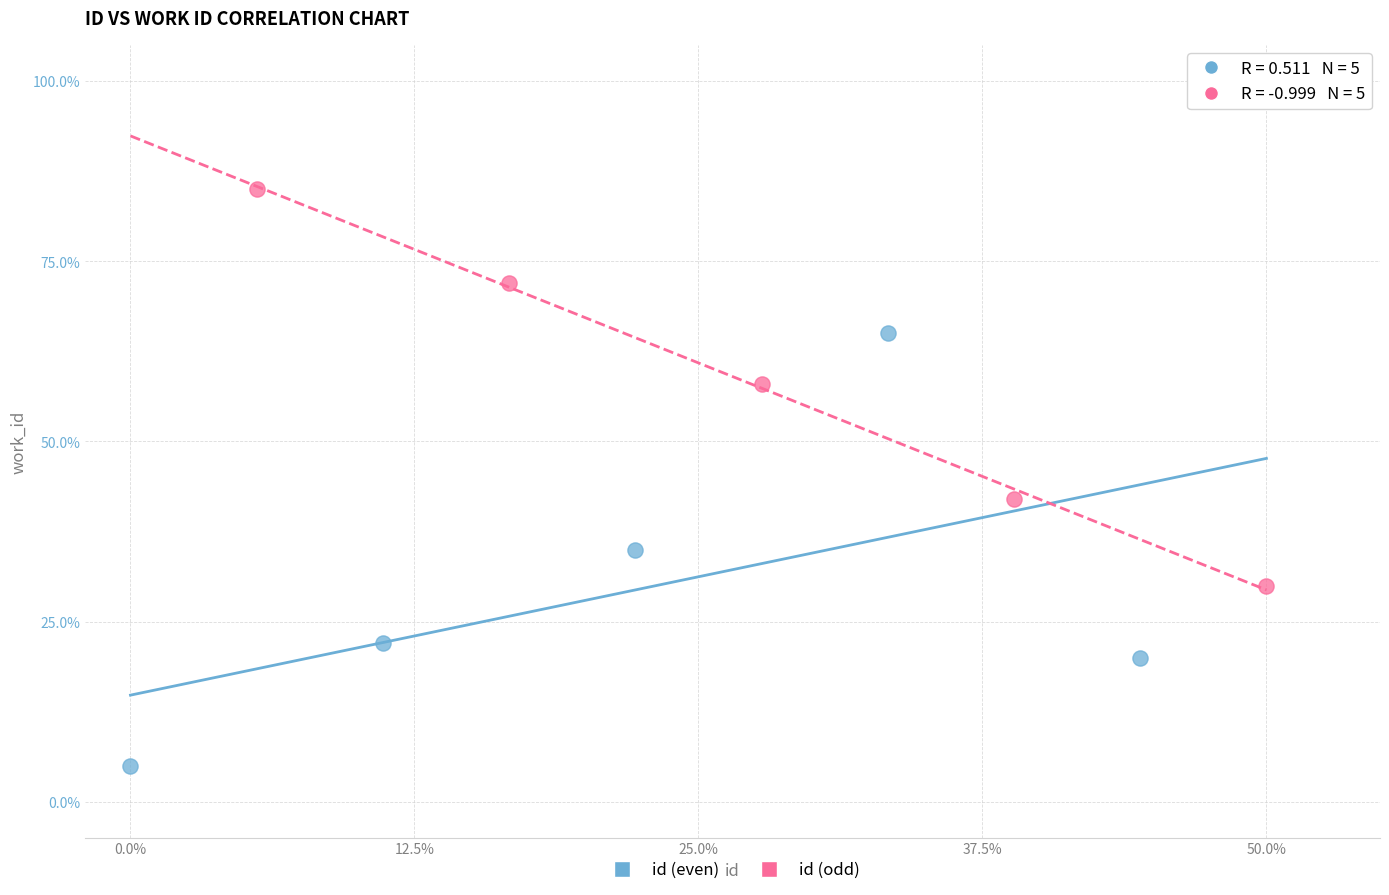

Which series contains the highest Y value?

id (odd)